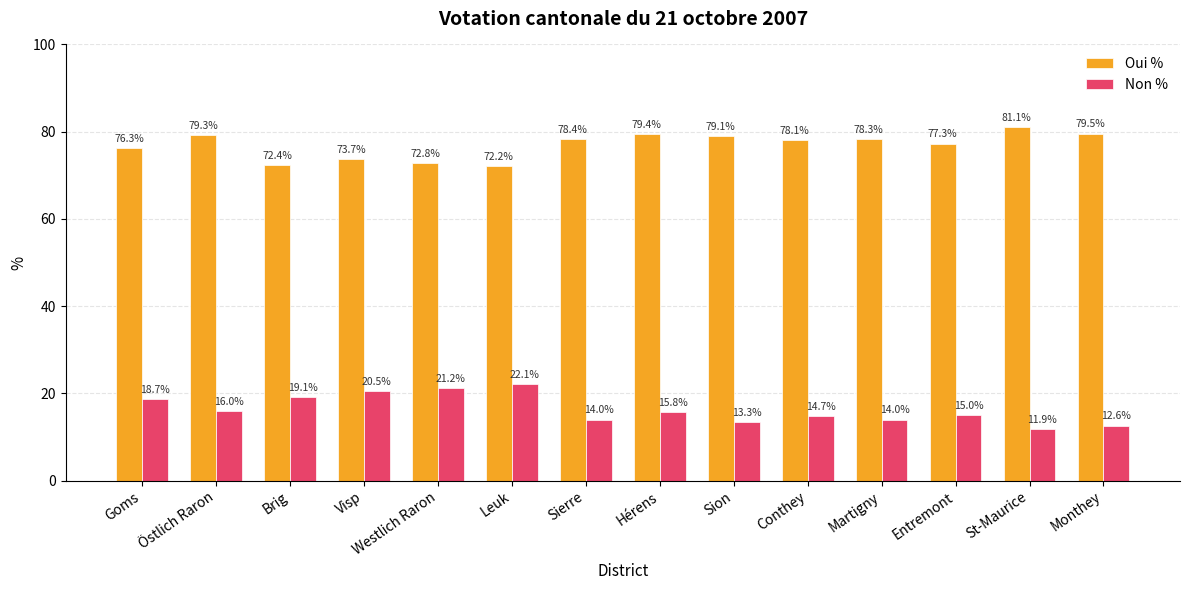

What position from the left is Conthey?

10